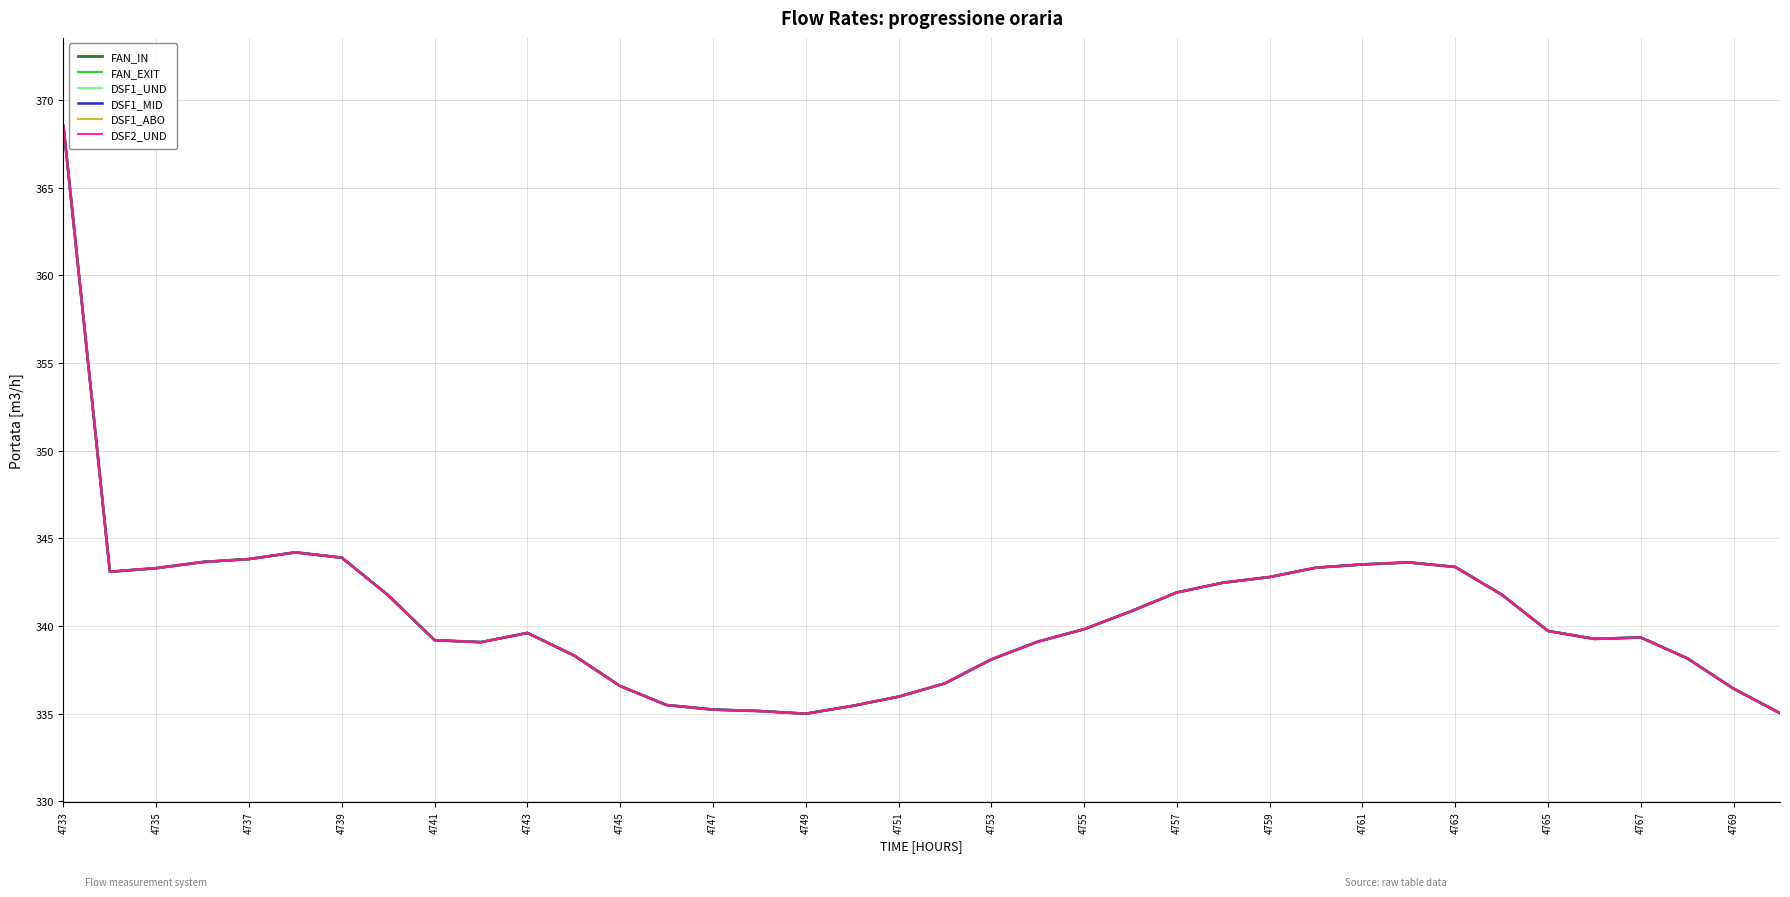

Does the chart display data point markers on the line(s)?

No